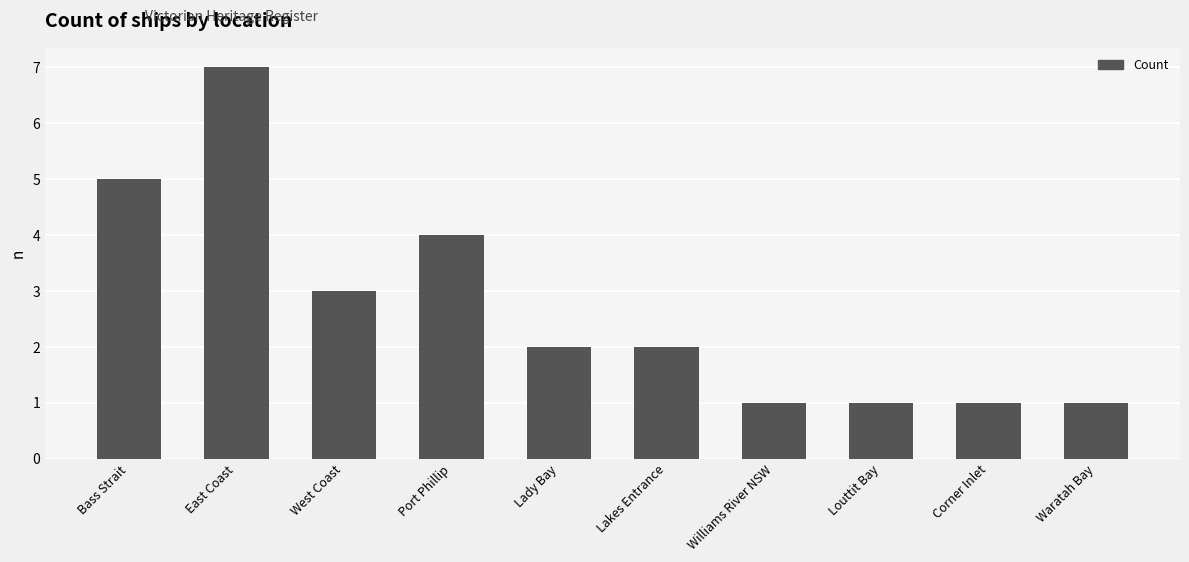

What is the value of the 10th bar from the left?

1